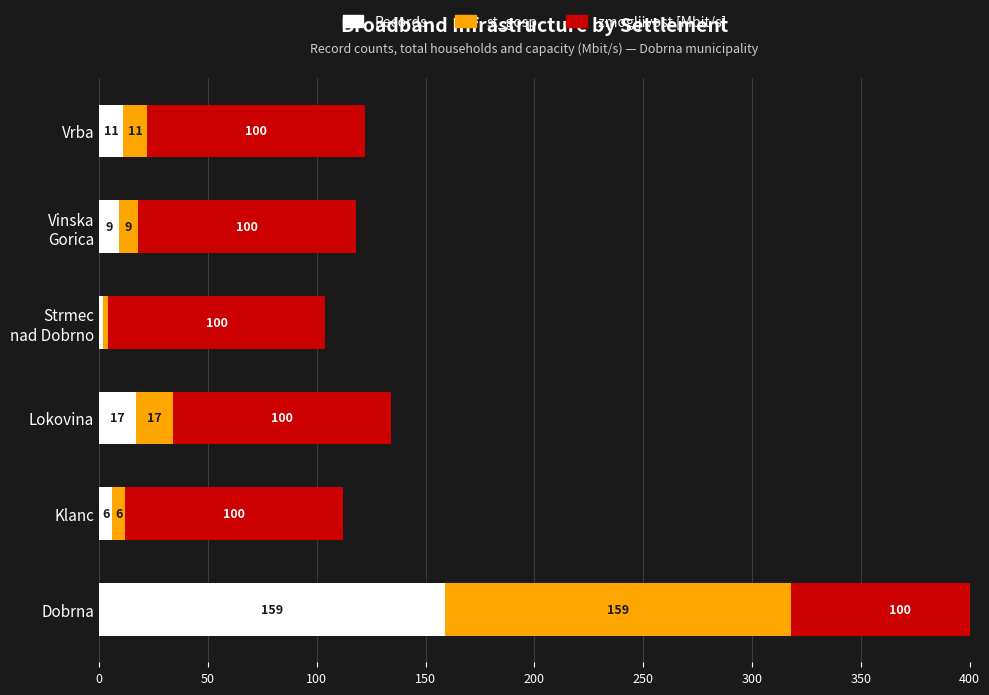

How many groups of bars are there?

6